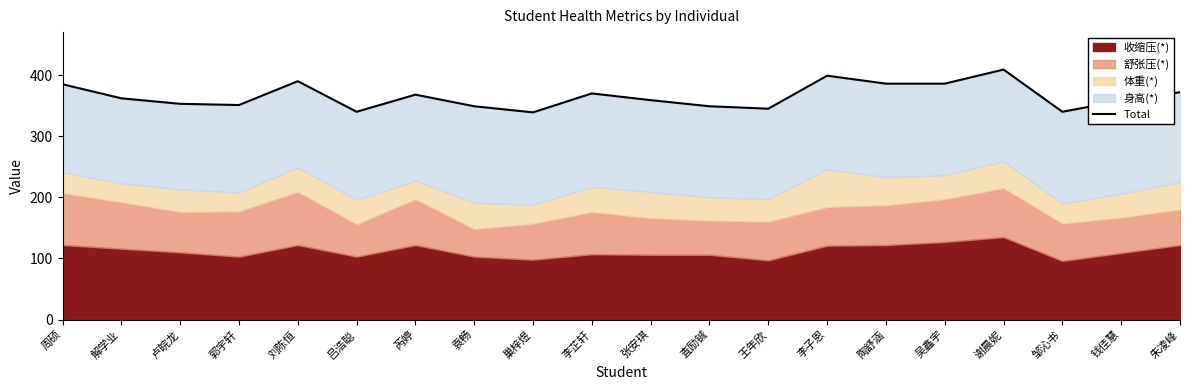

How many interior local valleys (lower than both neighbors) does the data have?

5